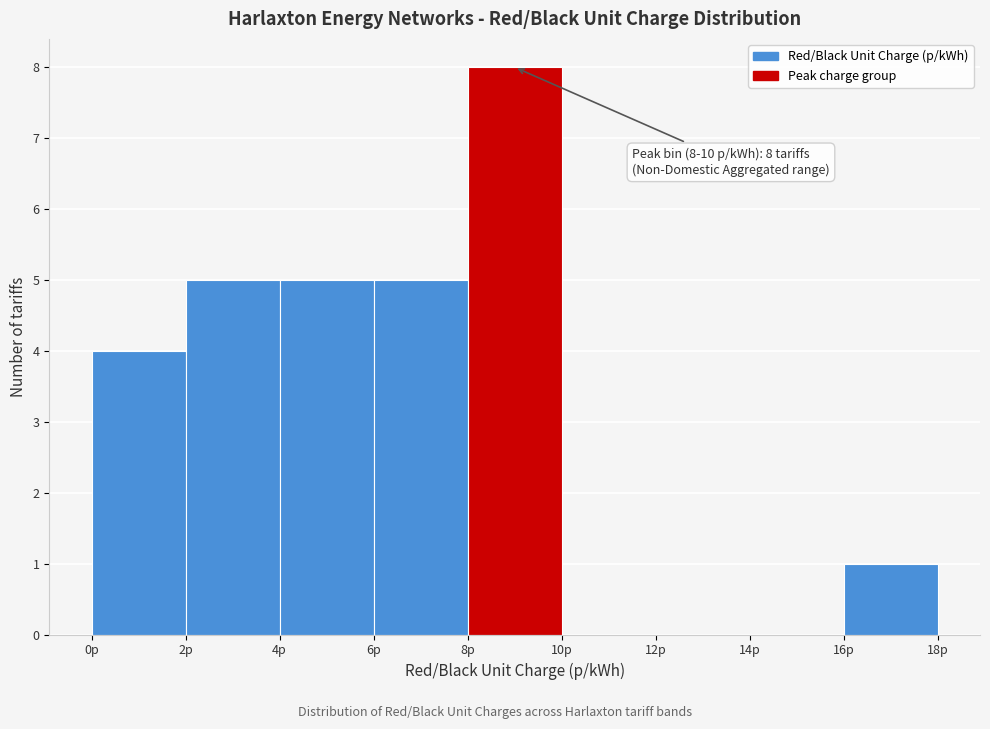

Which range on the x-axis has the tallest bar?

8 to 10